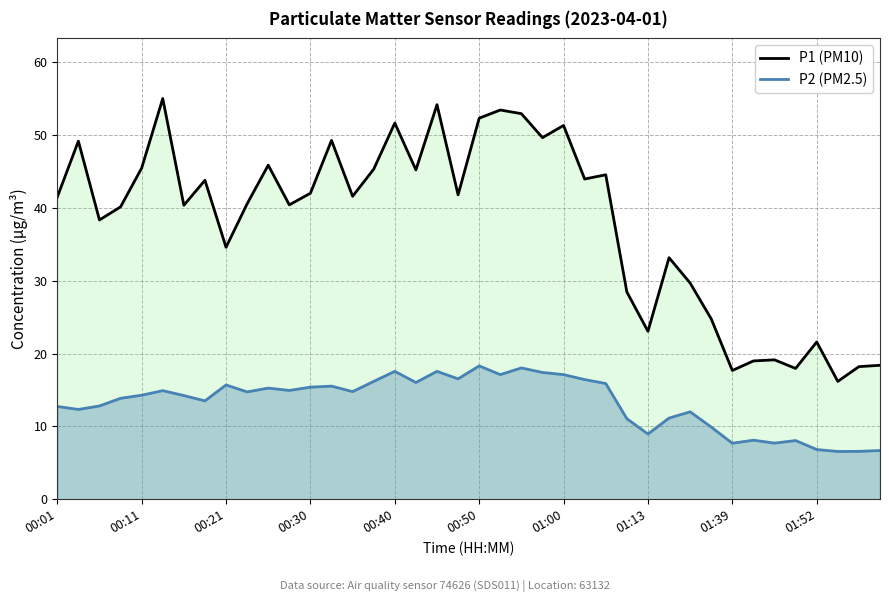

Reading left to right, transcribe all the data shown in this chart.

P1 (PM10): 41.5	49.1	38.3	40.1	45.5	55.0	40.4	43.8	34.6	40.5	45.9	40.4	42.0	49.2	41.6	45.3	51.6	45.2	54.1	41.8	52.3	53.4	52.9	49.6	51.3	44.0	44.5	28.4	23.1	33.1	29.7	24.8	17.7	19.0	19.1	17.9	21.6	16.2	18.2	18.4
P2 (PM2.5): 12.7	12.3	12.8	13.8	14.3	14.9	14.2	13.5	15.7	14.7	15.2	14.9	15.4	15.5	14.8	16.2	17.6	16.0	17.6	16.5	18.3	17.1	18.0	17.4	17.1	16.4	15.9	11.1	8.9	11.1	12.0	9.9	7.7	8.1	7.7	8.1	6.8	6.5	6.6	6.7